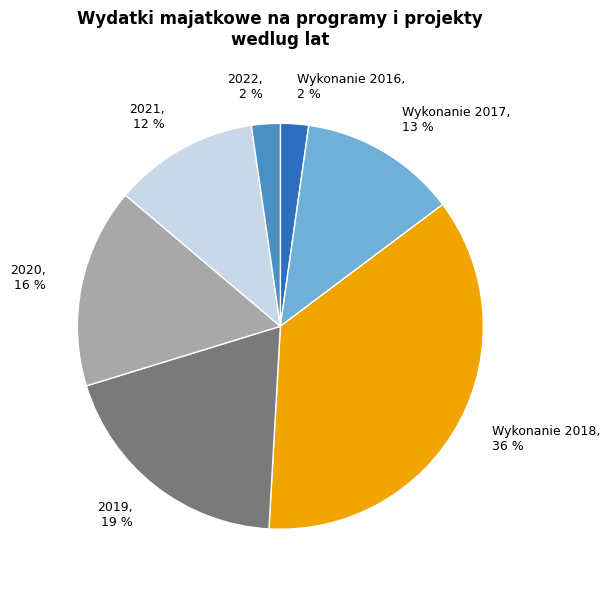

What is the largest slice in the pie chart?

Wykonanie 2018